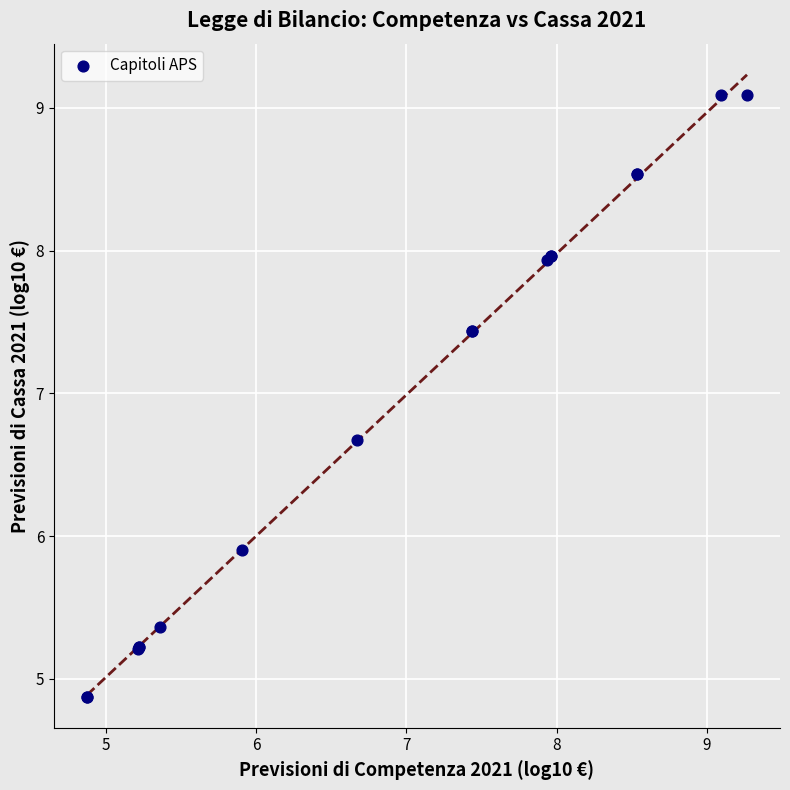

What Y value in the scatter plot is closest to 6?

5.9